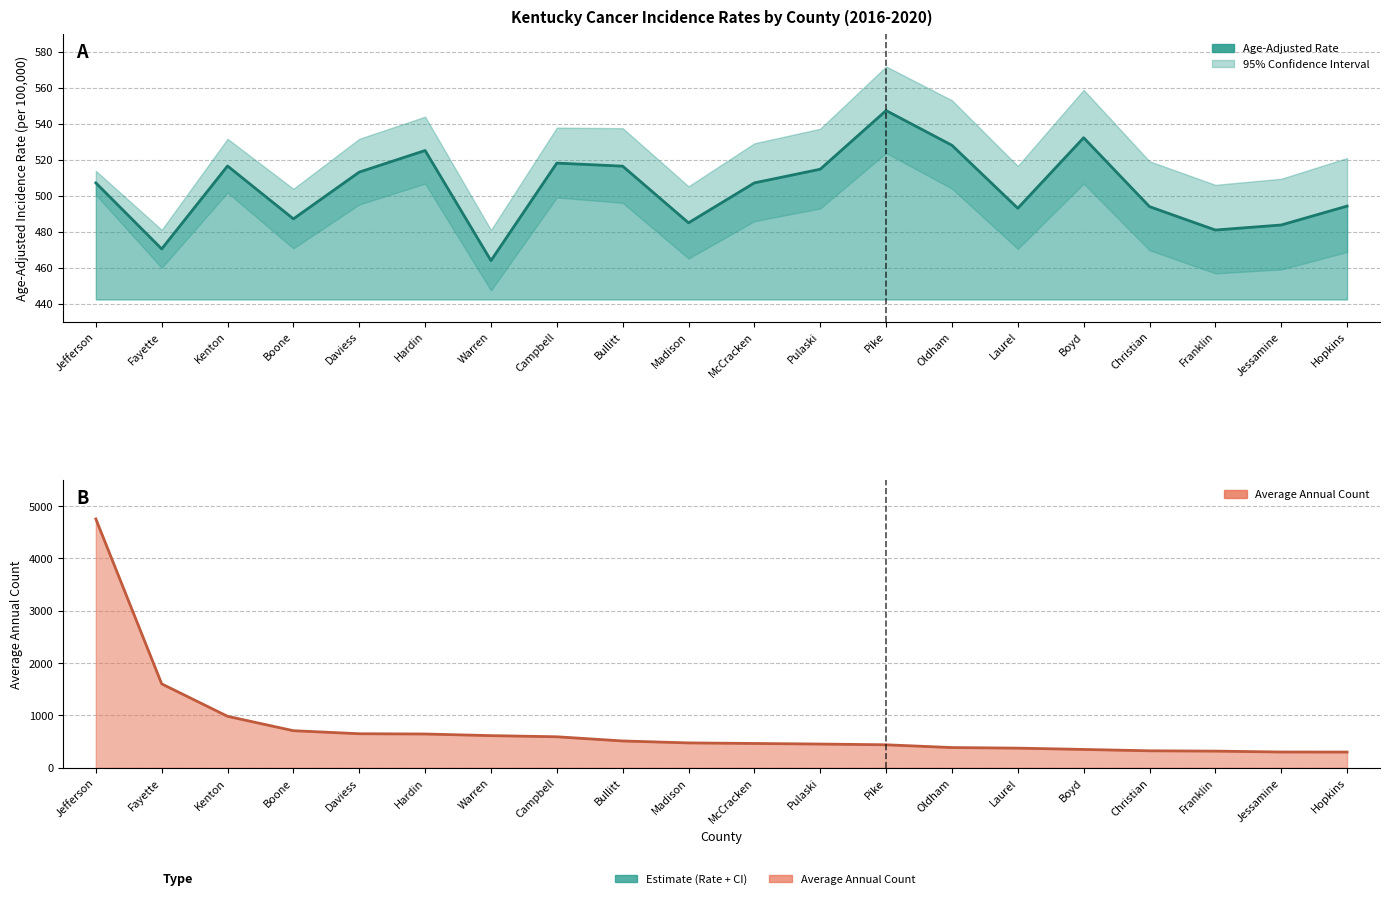

True or false: Average Annual Count and Age-Adjusted Rate intersect in this chart.

True